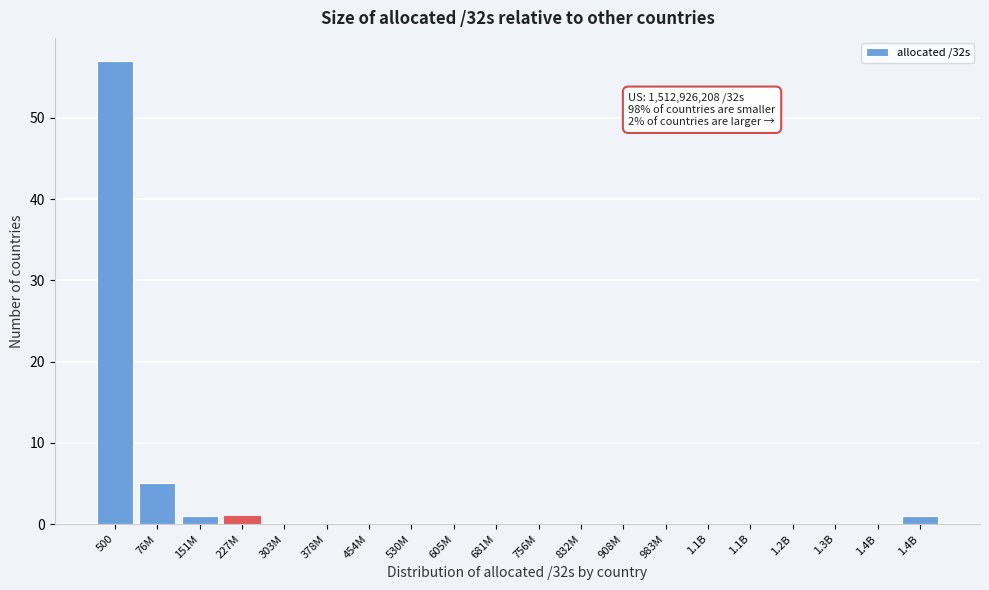

Are the bars horizontal?

No